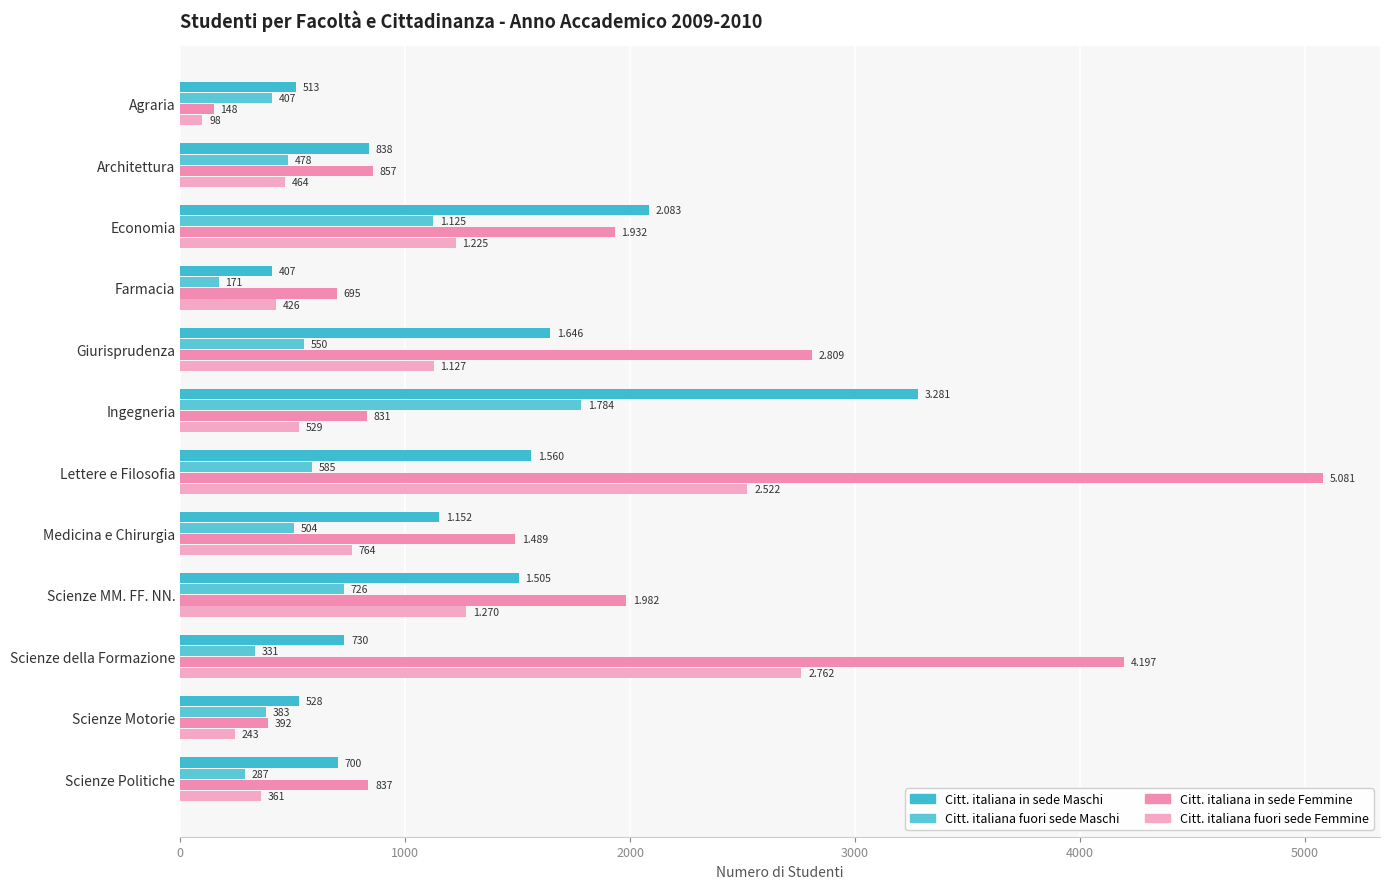

Where is Citt. italiana fuori sede Maschi nearest to the value 977?

Economia